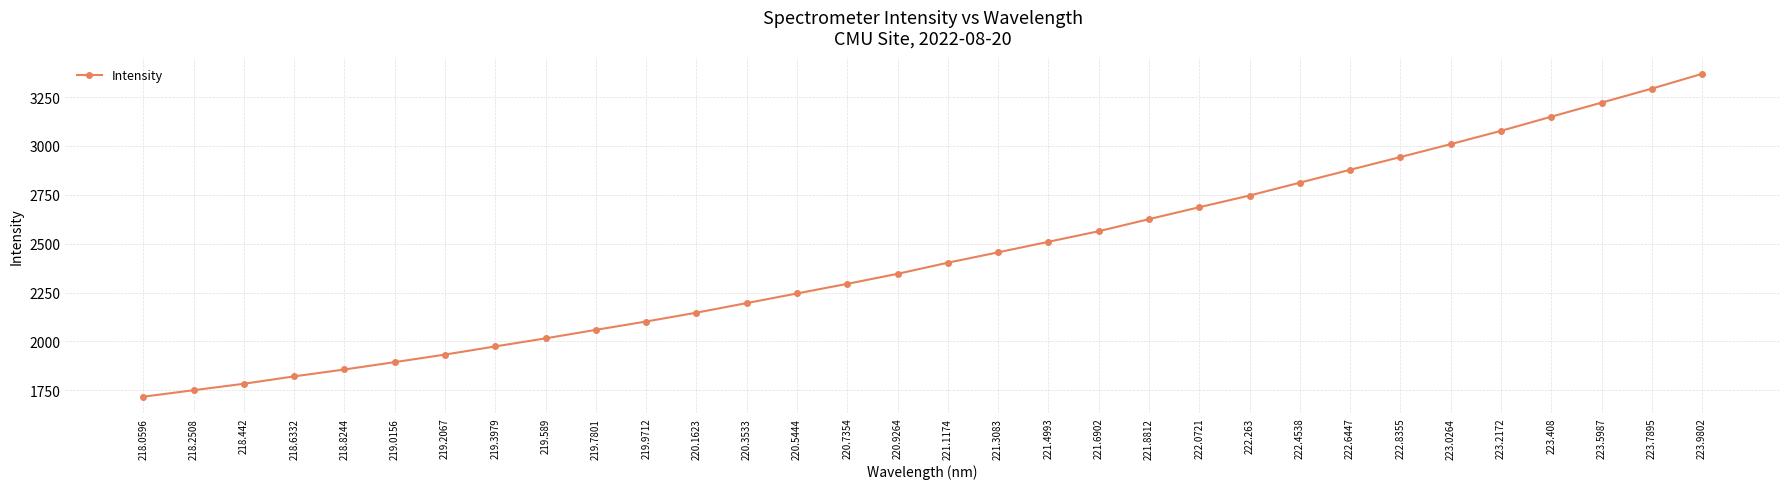

True or false: the data shows 3663.7 at 221.6902.

False